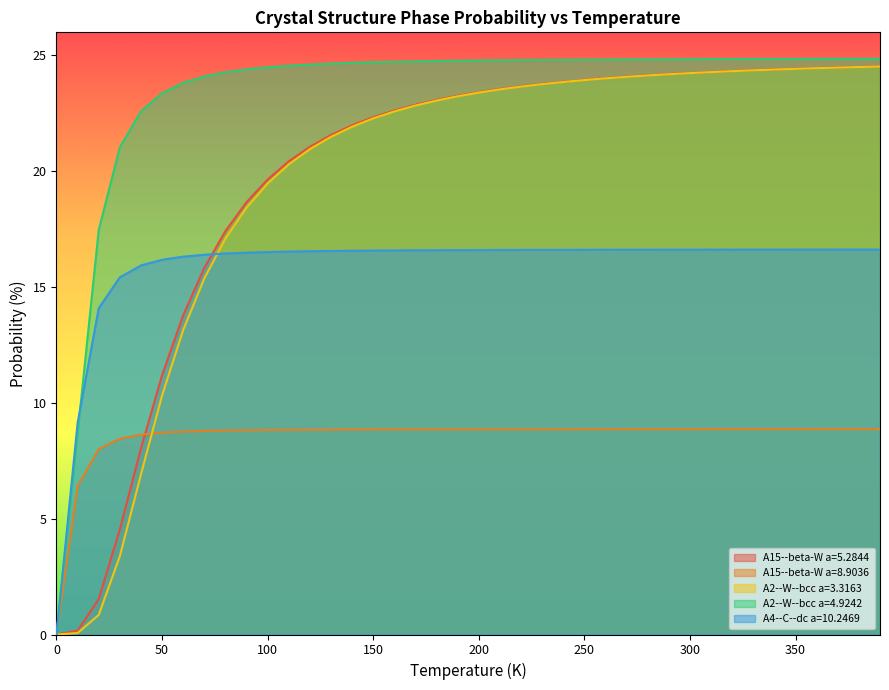

What is the total value across all series at 260.0?

98.3